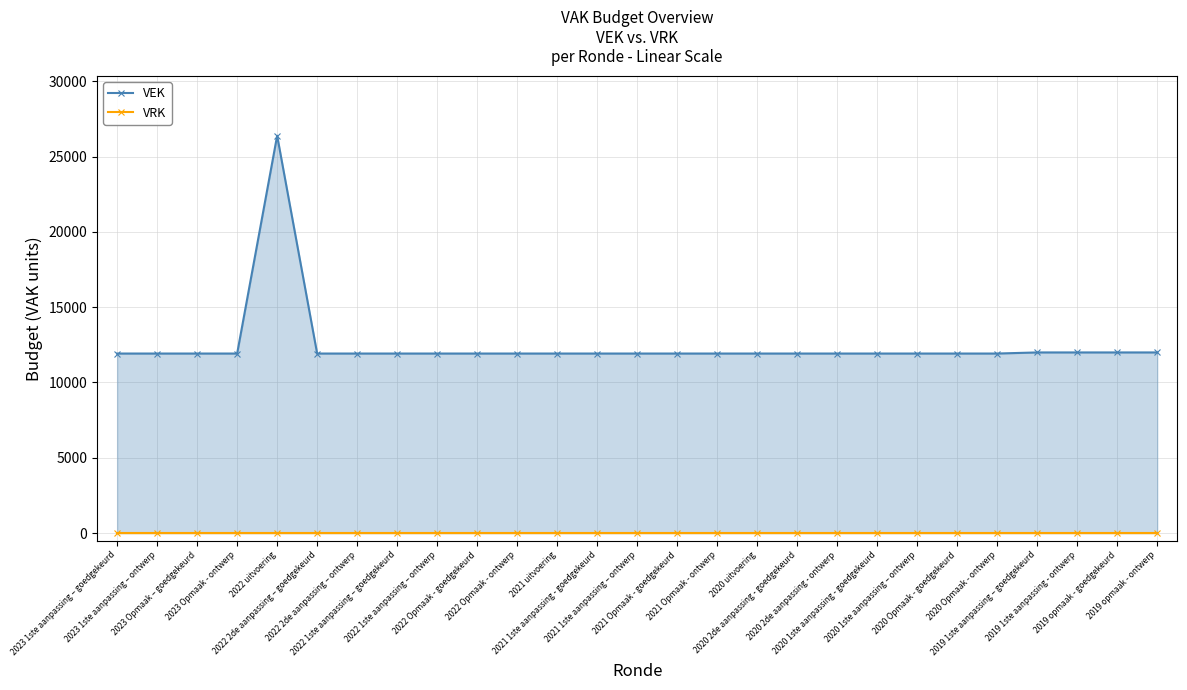

The value of VRK at 2020 Opmaak - ontwerp is 0. True or false?

True